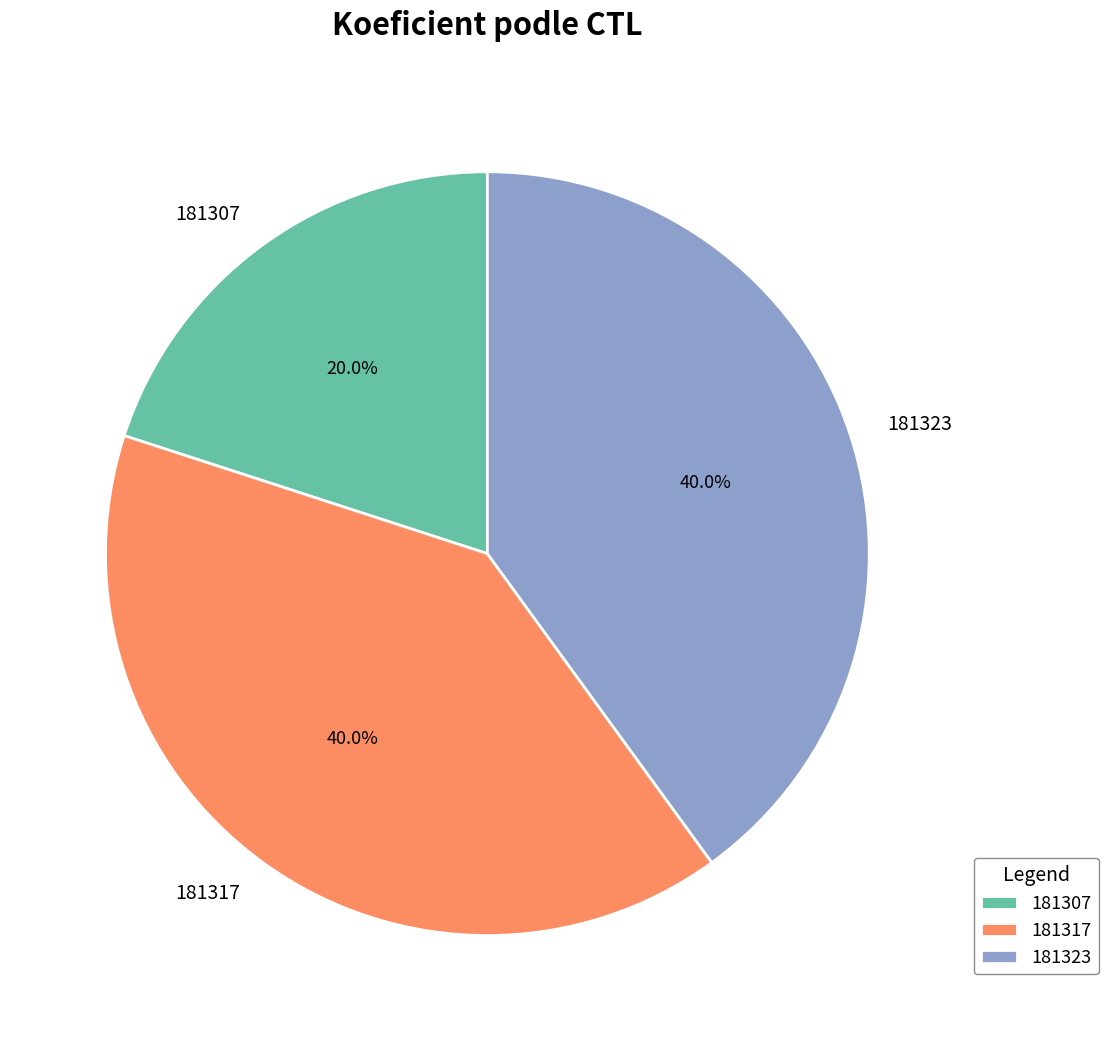

Which slice is the smallest?

181307